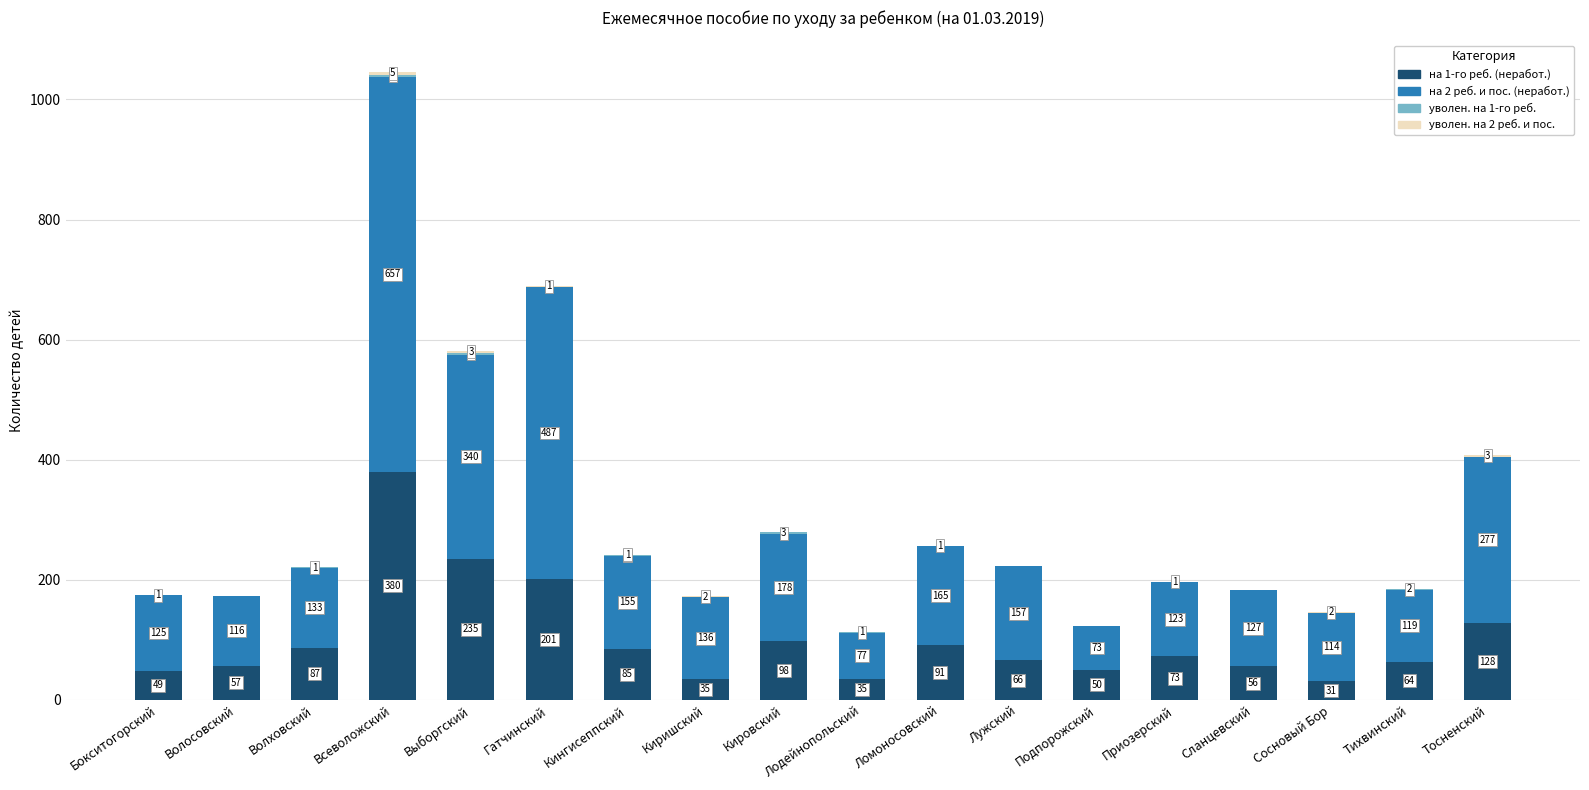

The value of на 1-го реб. (неработ.) at Лужский is 117. True or false?

False